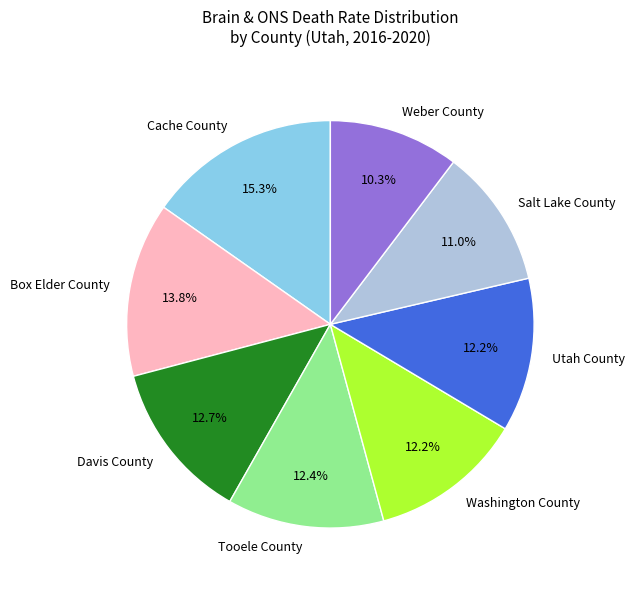

Which category has the smallest portion of the pie?

Weber County